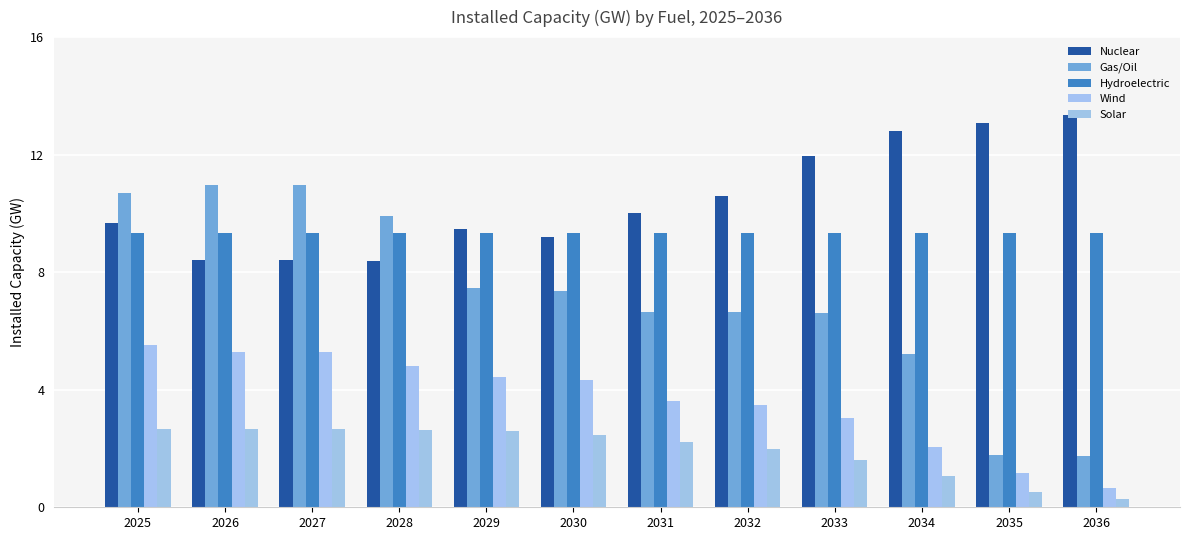

What is the difference between the highest and lowest values at 2031?

7.8